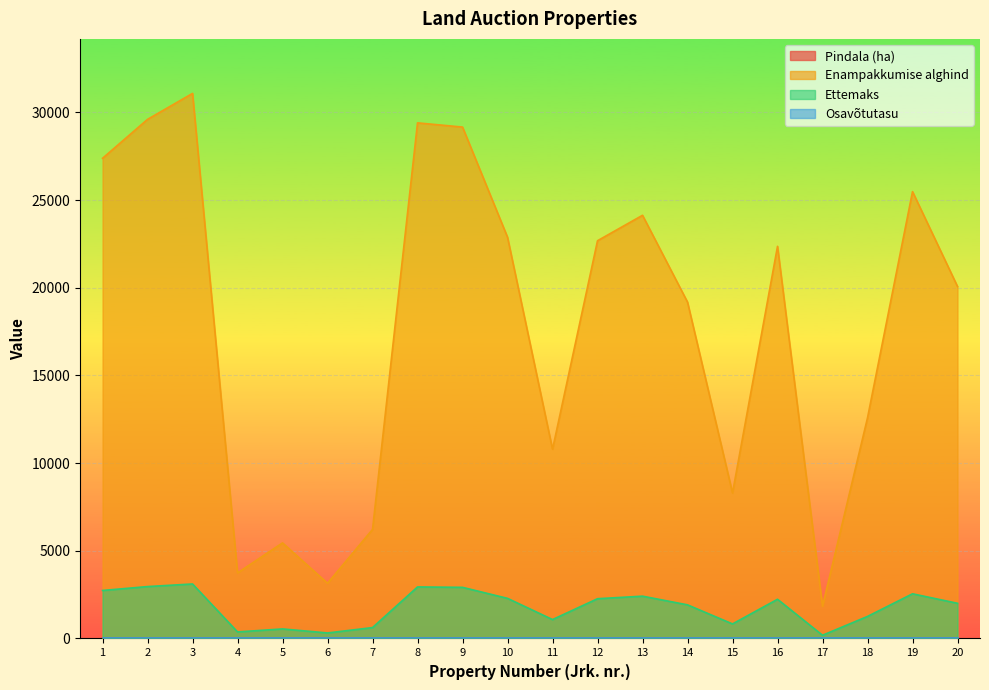

Reading left to right, transcribe all the data shown in this chart.

Pindala (ha): 7.4	8.0	8.4	1.7	1.3	1.1	3.7	7.3	4.9	5.2	5.1	8.1	9.3	6.8	3.5	8.6	0.6	5.0	7.3	7.7
Enampakkumise alghind: 27380.0	29600.0	31080.0	3740.0	5450.0	3150.0	6220.0	29400.0	29160.0	22880.0	10790.0	22680.0	24130.0	19180.0	8300.0	22360.0	1840.0	12580.0	25480.0	20070.0
Ettemaks: 2738.0	2960.0	3108.0	374.0	545.0	315.0	622.0	2940.0	2916.0	2288.0	1079.0	2268.0	2413.0	1918.0	830.0	2236.0	184.0	1258.0	2548.0	2007.0